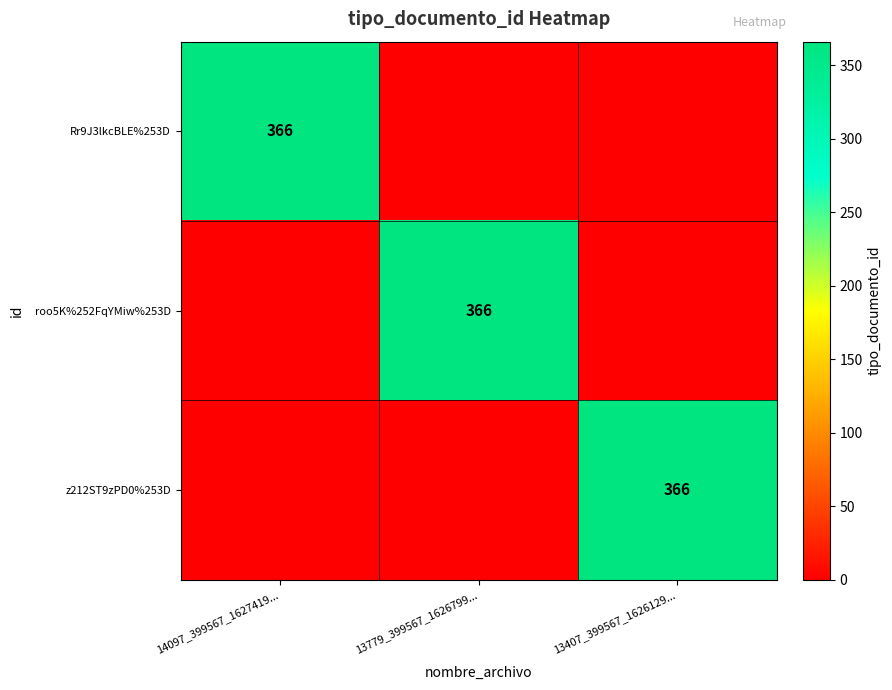

How many categories are shown in the chart?

3